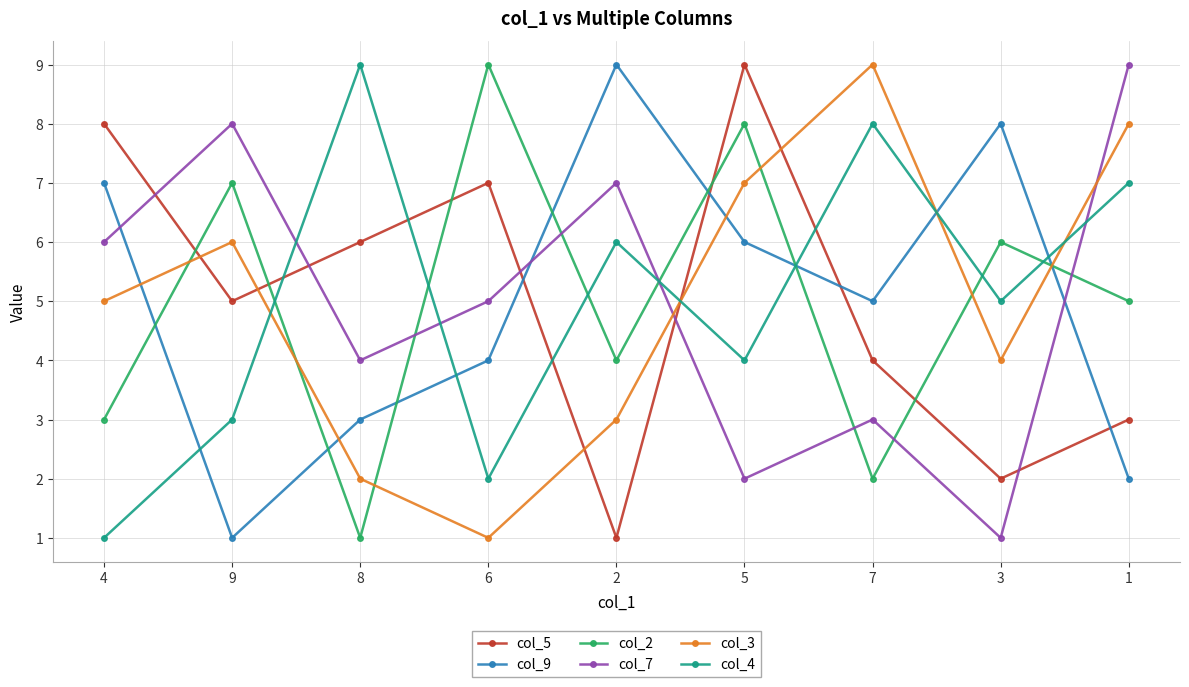

Which series changed the most between 4 and 7?

col_4